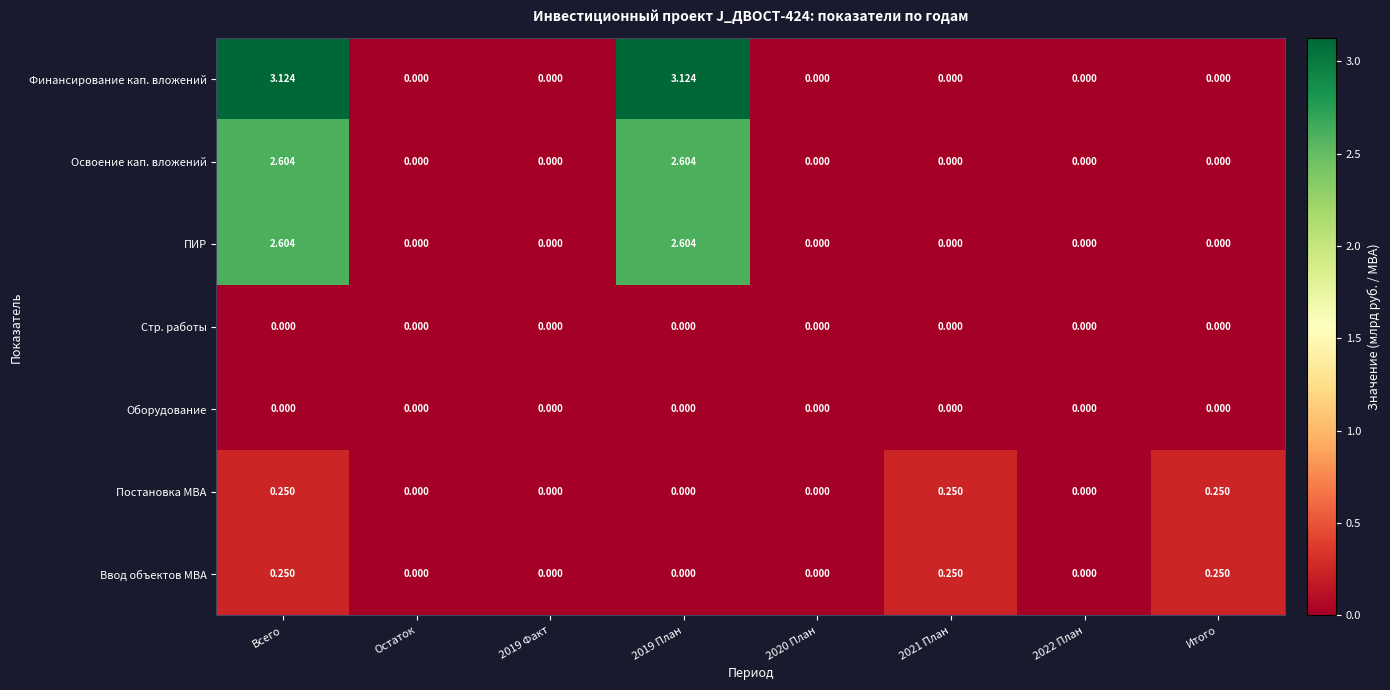

At which category is the sum across all series the highest?

Всего